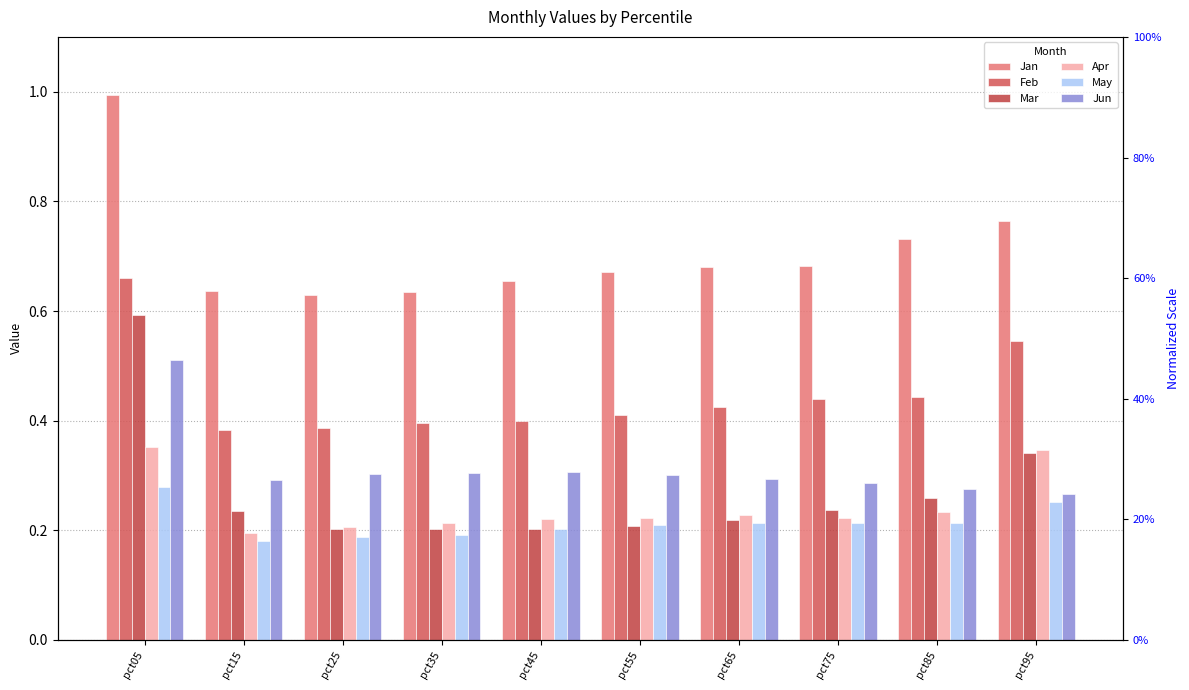

How many Jun values are between 0 and 1?

10